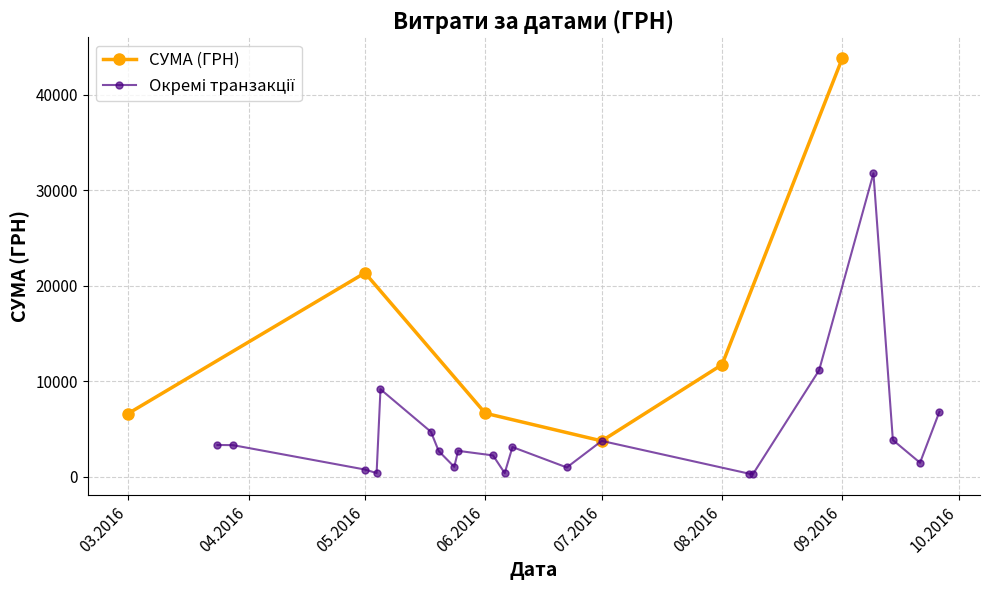

At which category does СУМА (ГРН) reach its first local valley?

07.2016